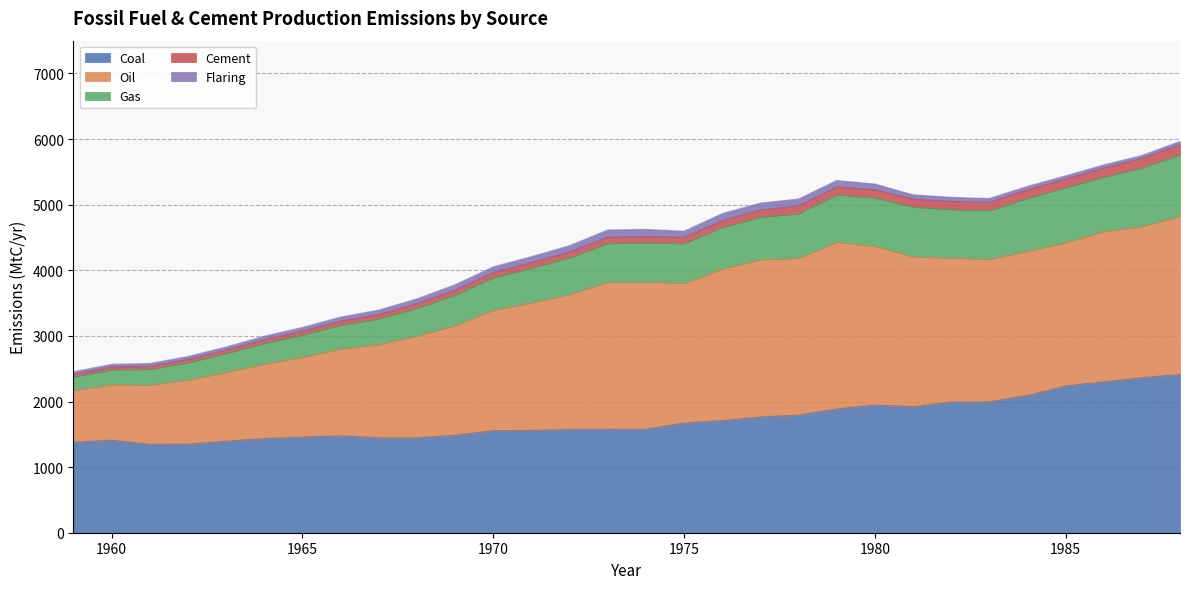

What is the maximum value for Coal?

2414